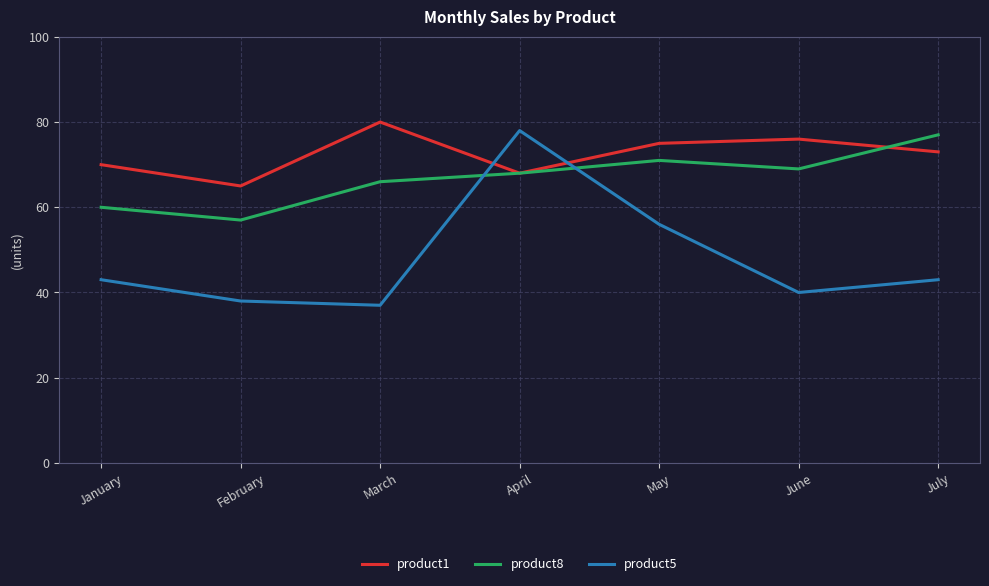

Reading left to right, list all the values displayed in this chart.

product1: January=70	February=65	March=80	April=68	May=75	June=76	July=73
product8: January=60	February=57	March=66	April=68	May=71	June=69	July=77
product5: January=43	February=38	March=37	April=78	May=56	June=40	July=43